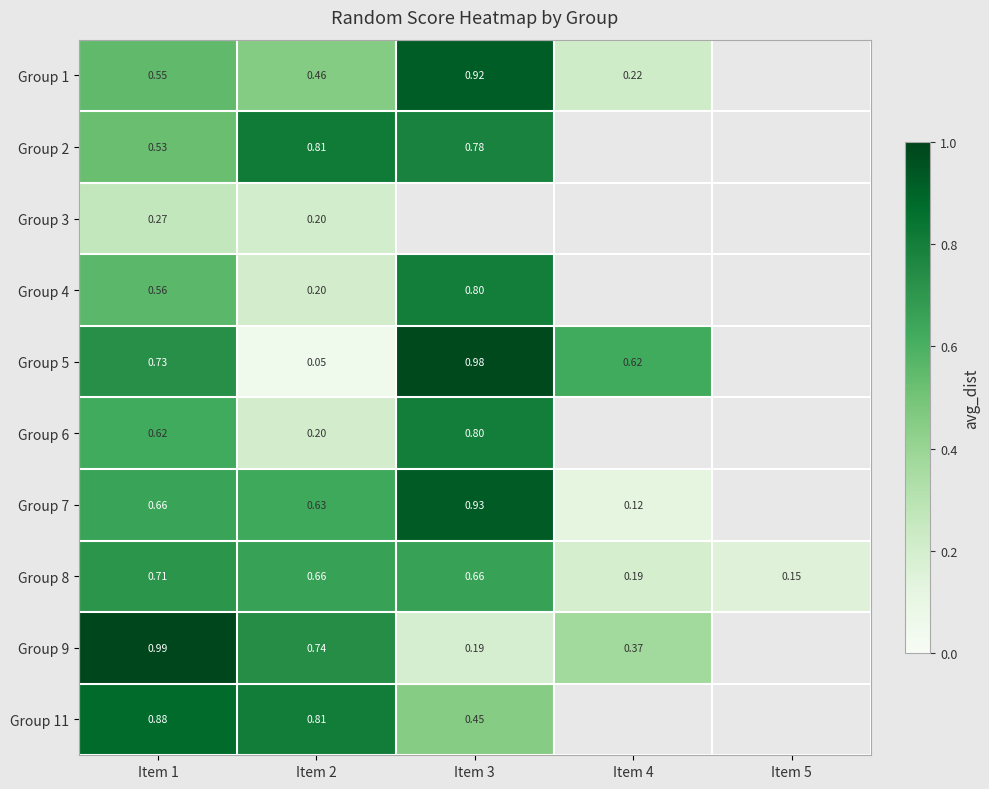

Is the value of Group 11 at Item 3 greater than the value of Group 6 at Item 2?

Yes